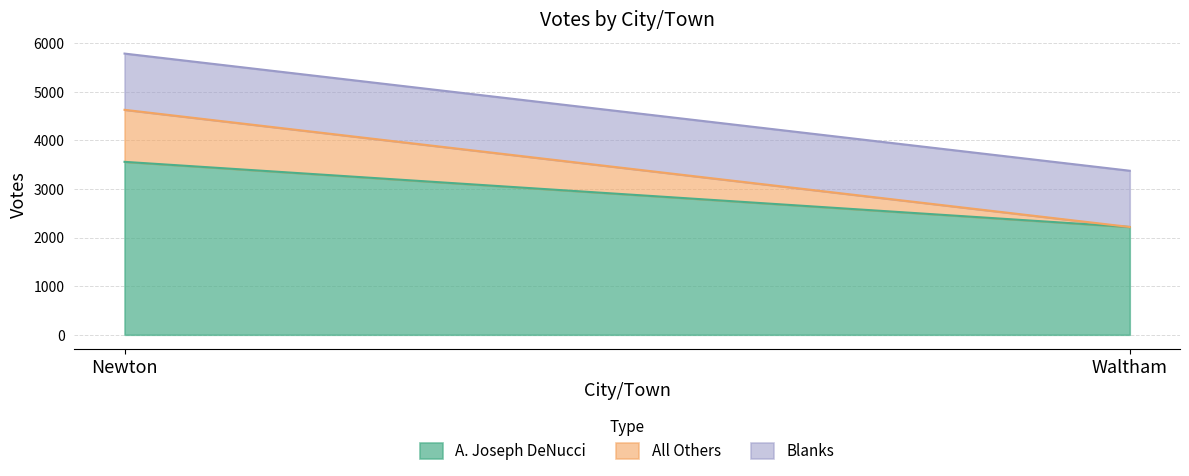

What is the total value across all series at Waltham?

3374